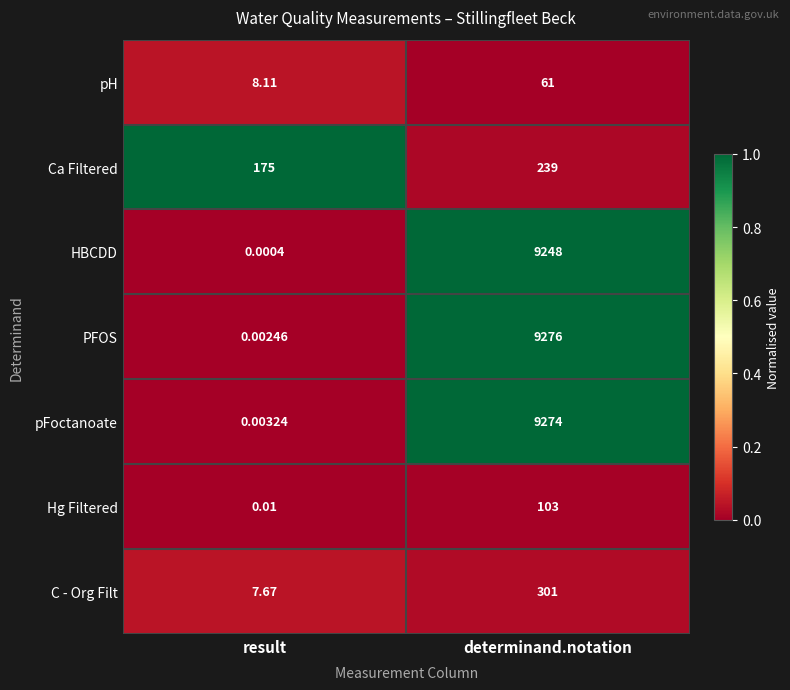

What is the greatest value displayed?

9276.0